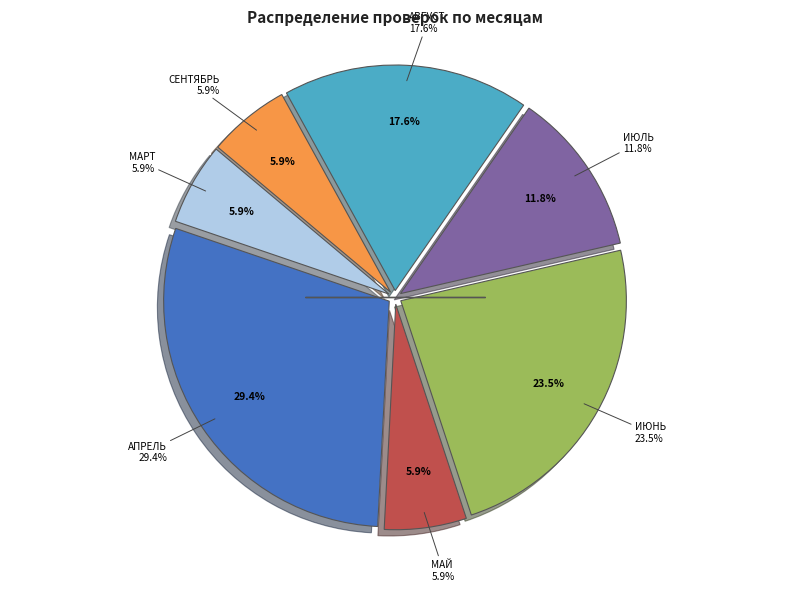

Is there a majority slice in this chart?

No